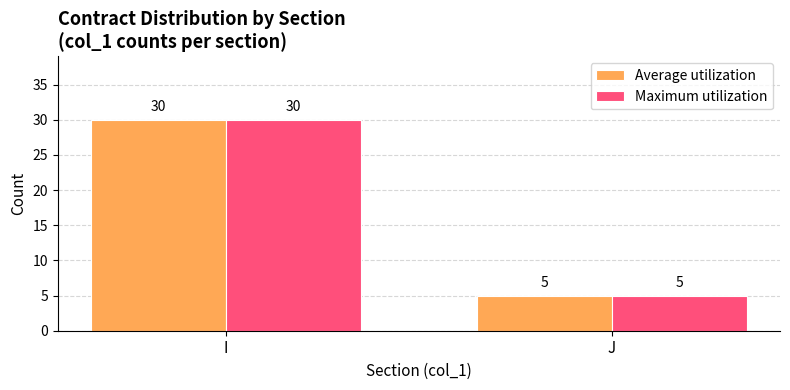

What is the total value across all series at J?

10